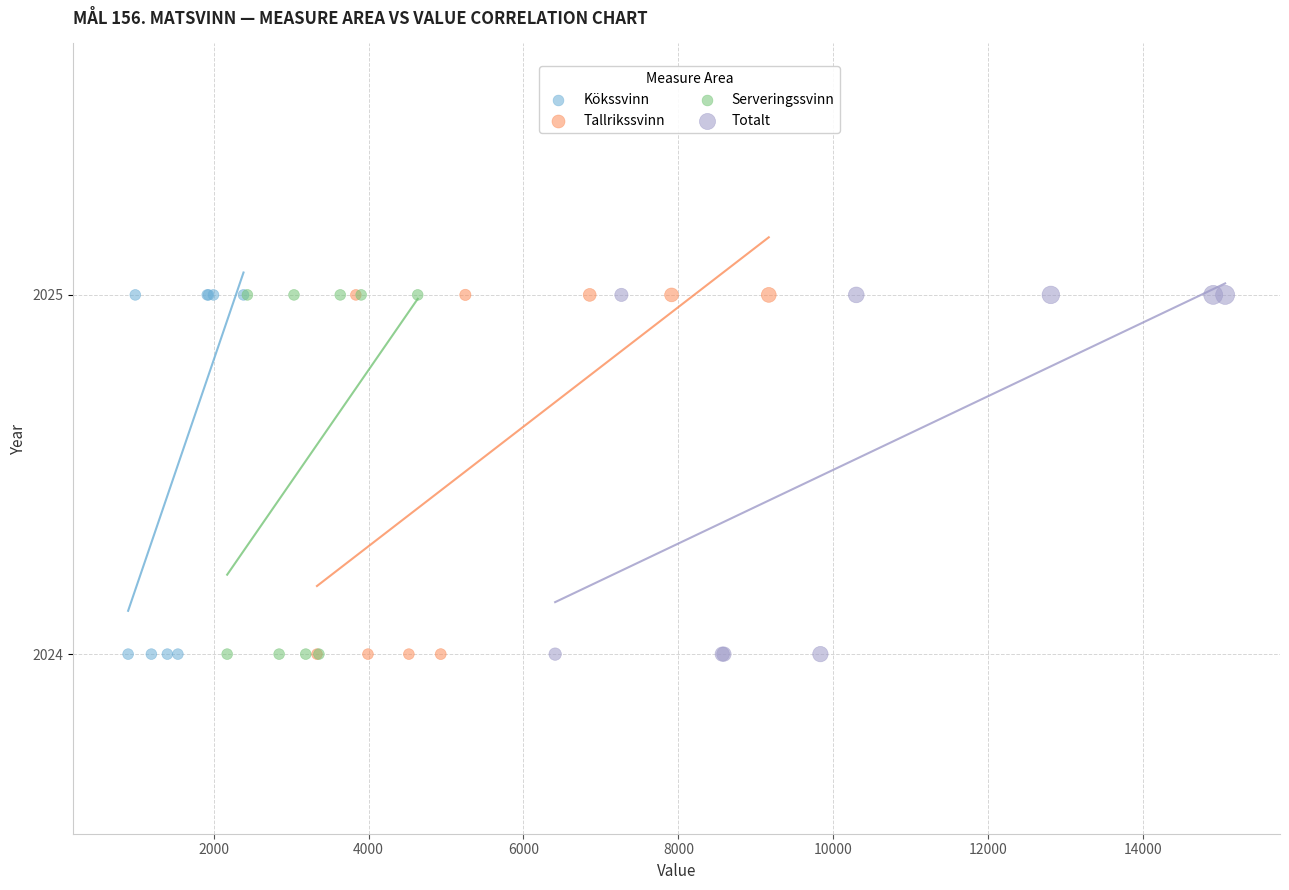

What are all the series names shown in the legend?

Kökssvinn, Tallrikssvinn, Serveringssvinn, Totalt